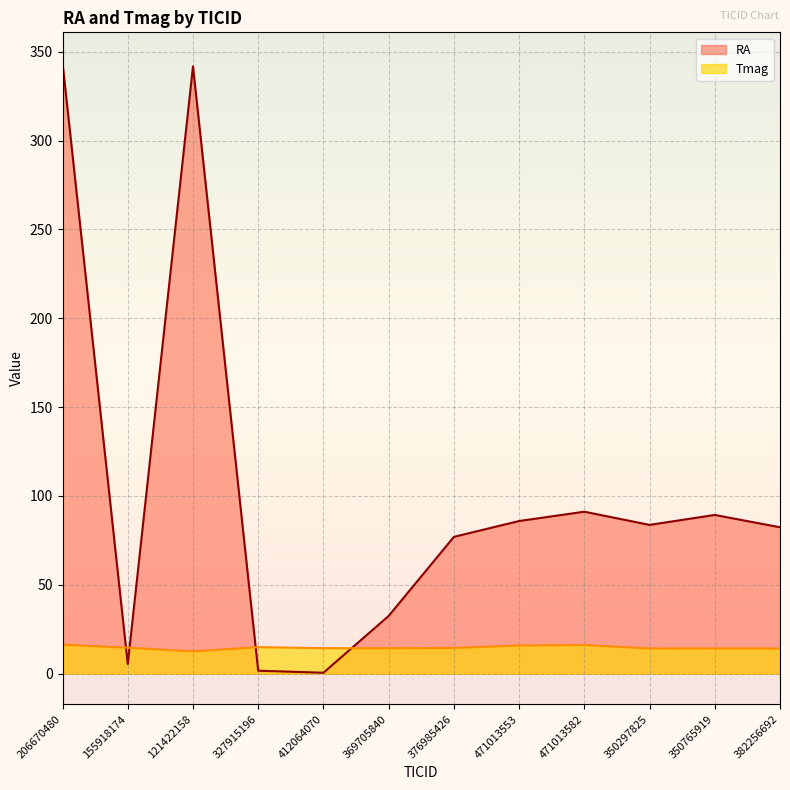

The RA series shows 2.4 at 327915196. True or false?

False